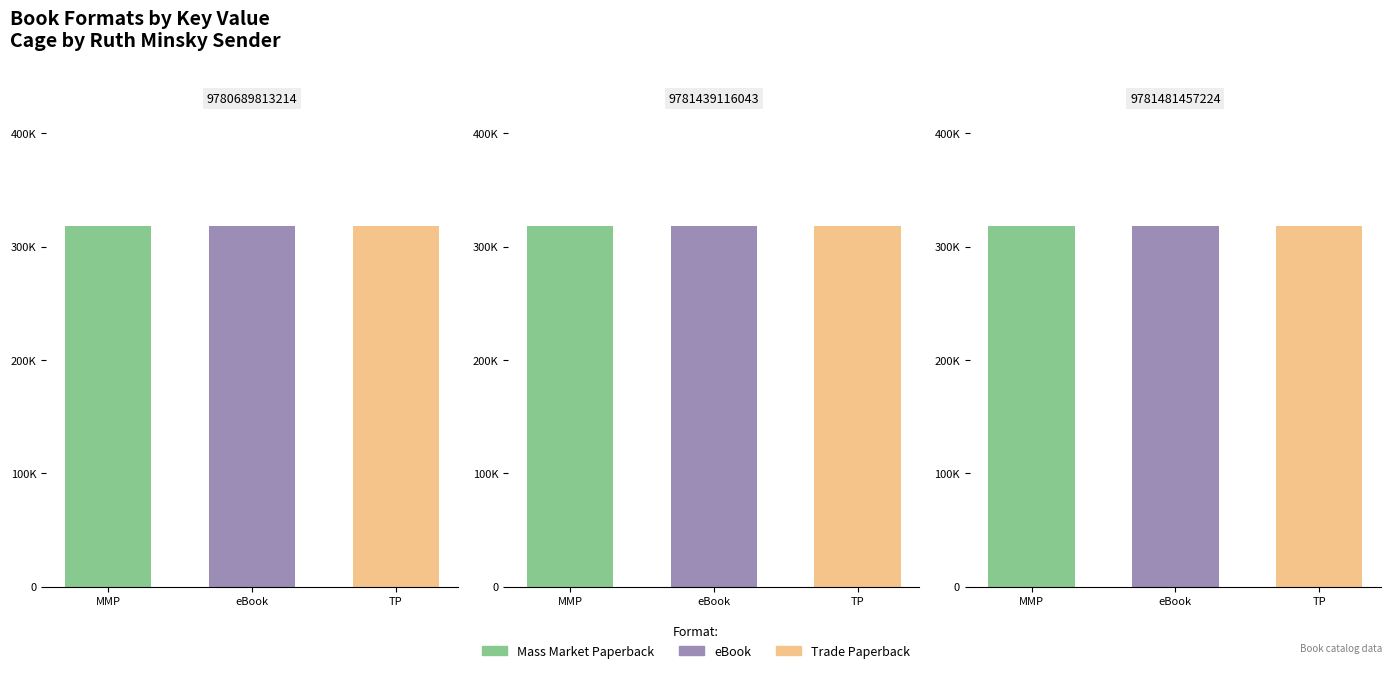

How many Mass Market Paperback values are between 0 and 317978?

3